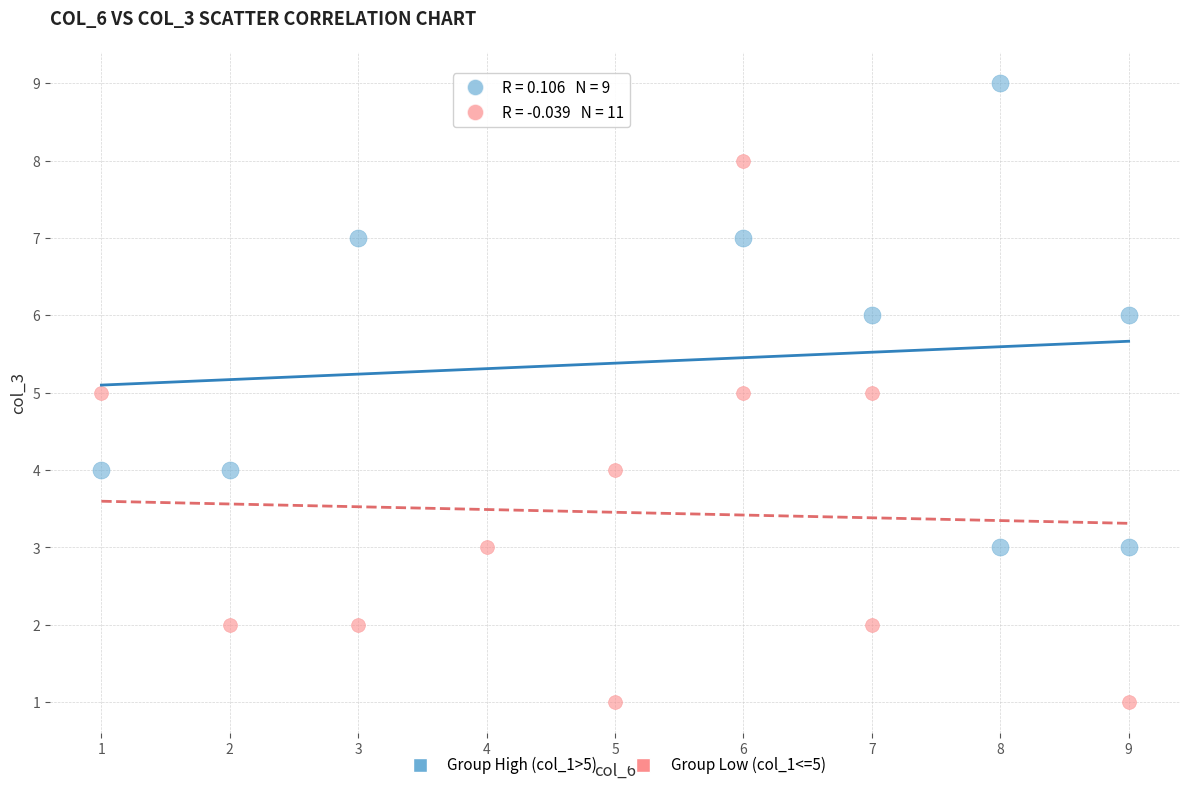

What are all the series names shown in the legend?

Group High (col_1>5), Group Low (col_1<=5)